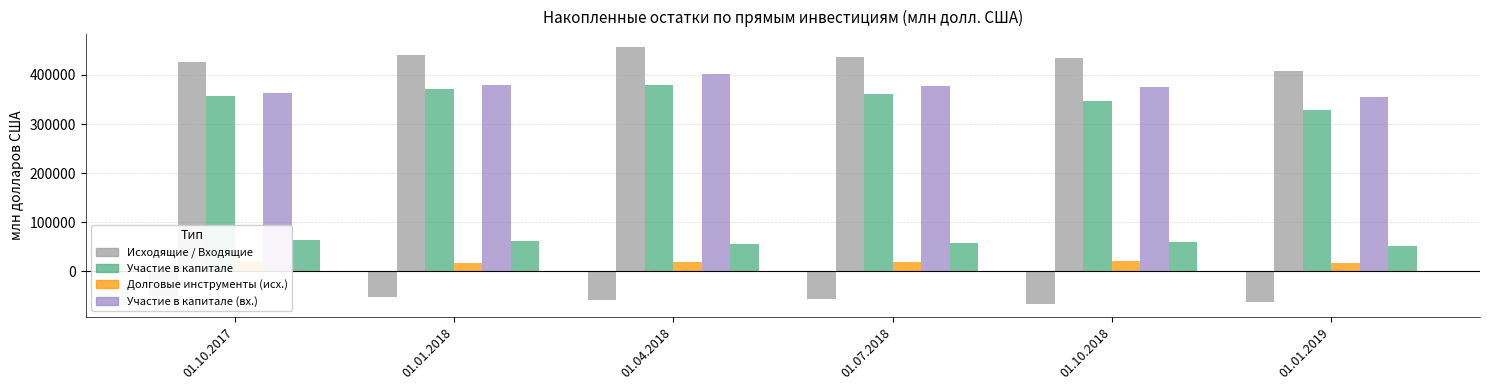

The Исходящие series shows -105018.1 at 01.10.2018. True or false?

False